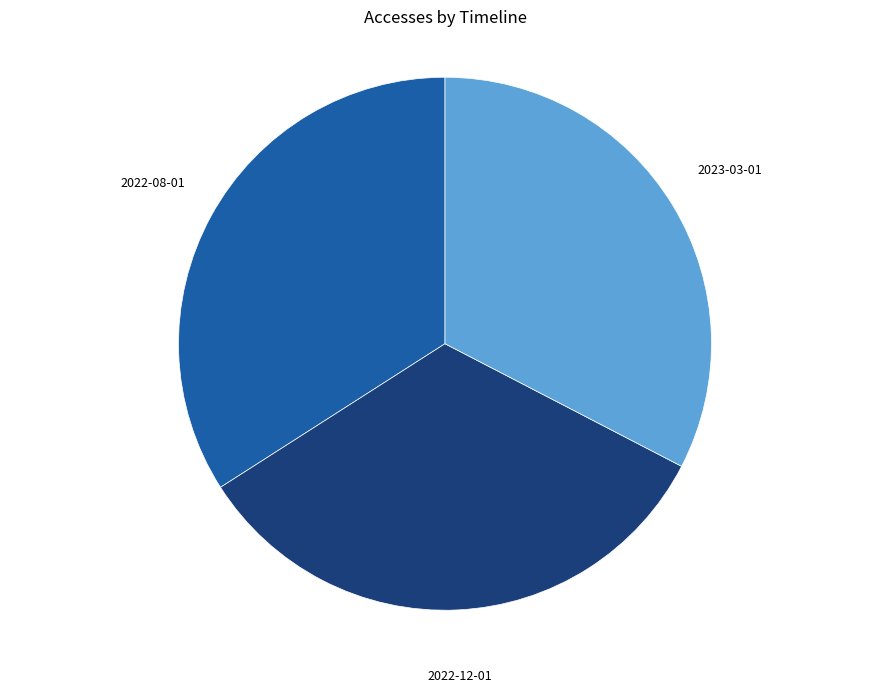

Is there a majority slice in this chart?

No